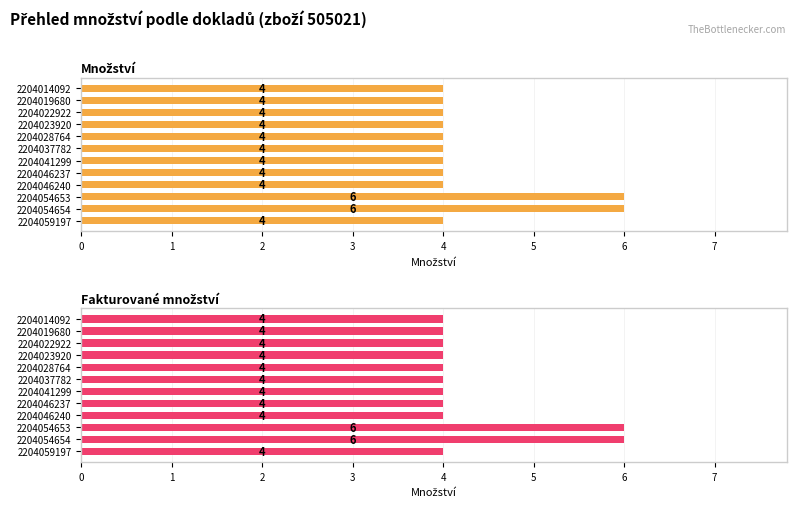

What is the value of the Fakturované množství bar at the 12th from the left?

4